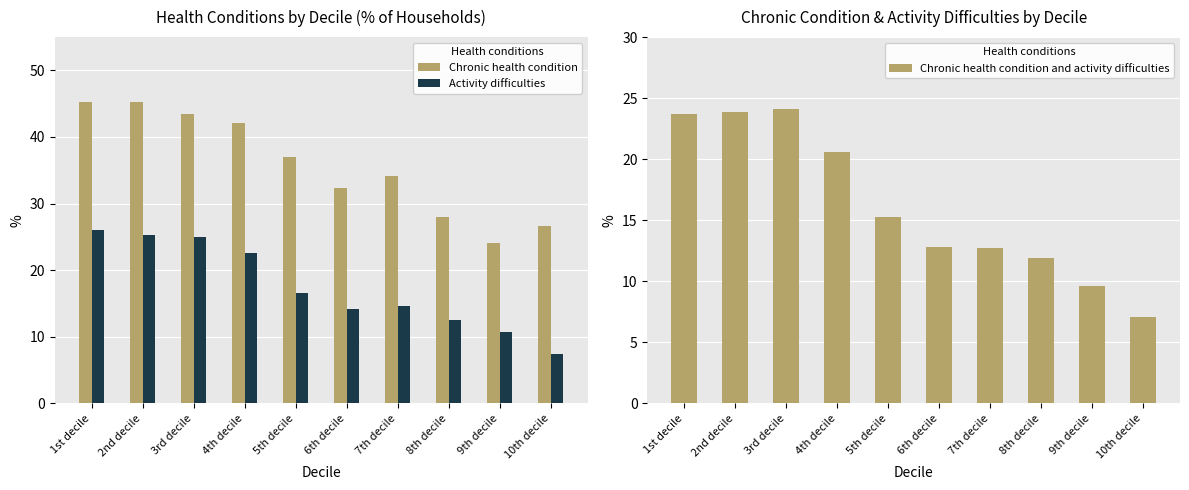

Count the number of categories in the chart.

10